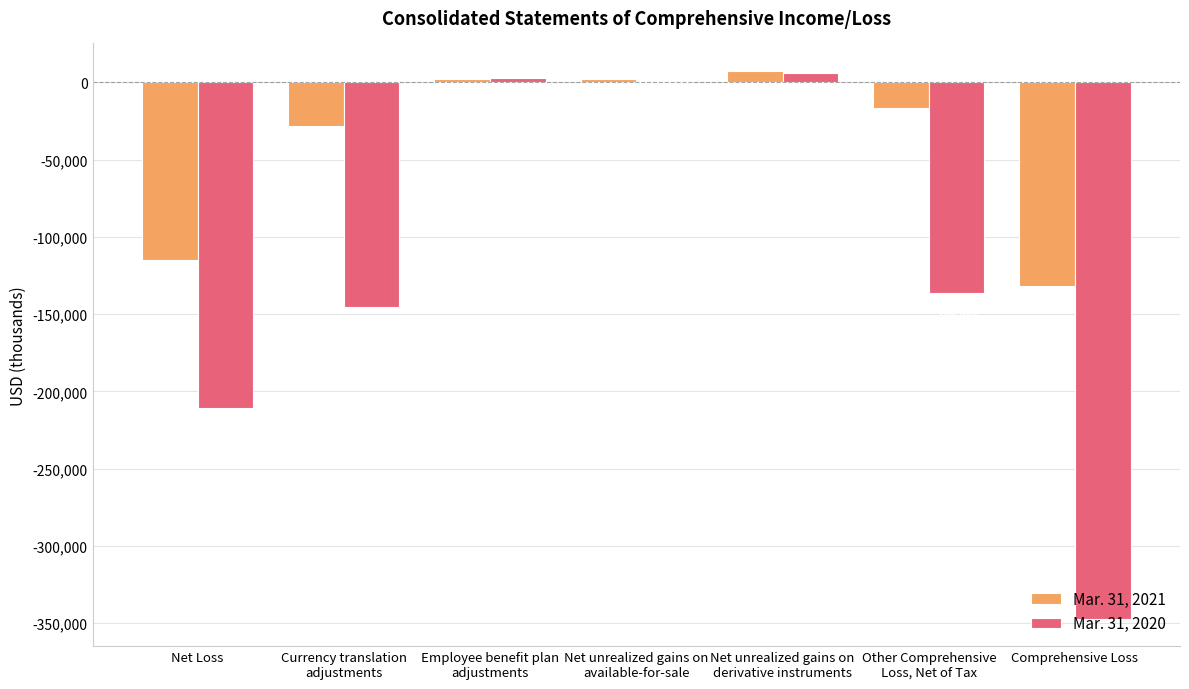

How many distinct data groups are displayed?

2